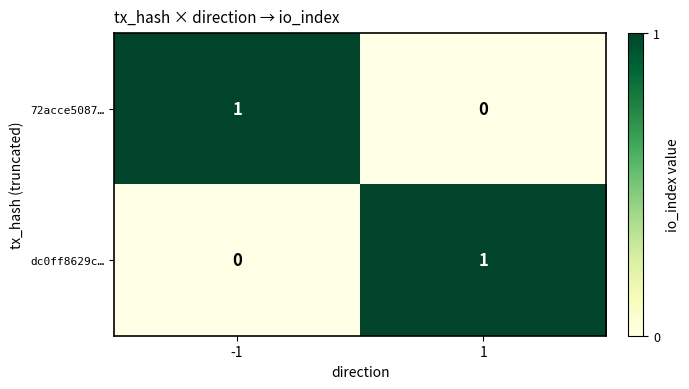

Count the number of data series in this chart.

2